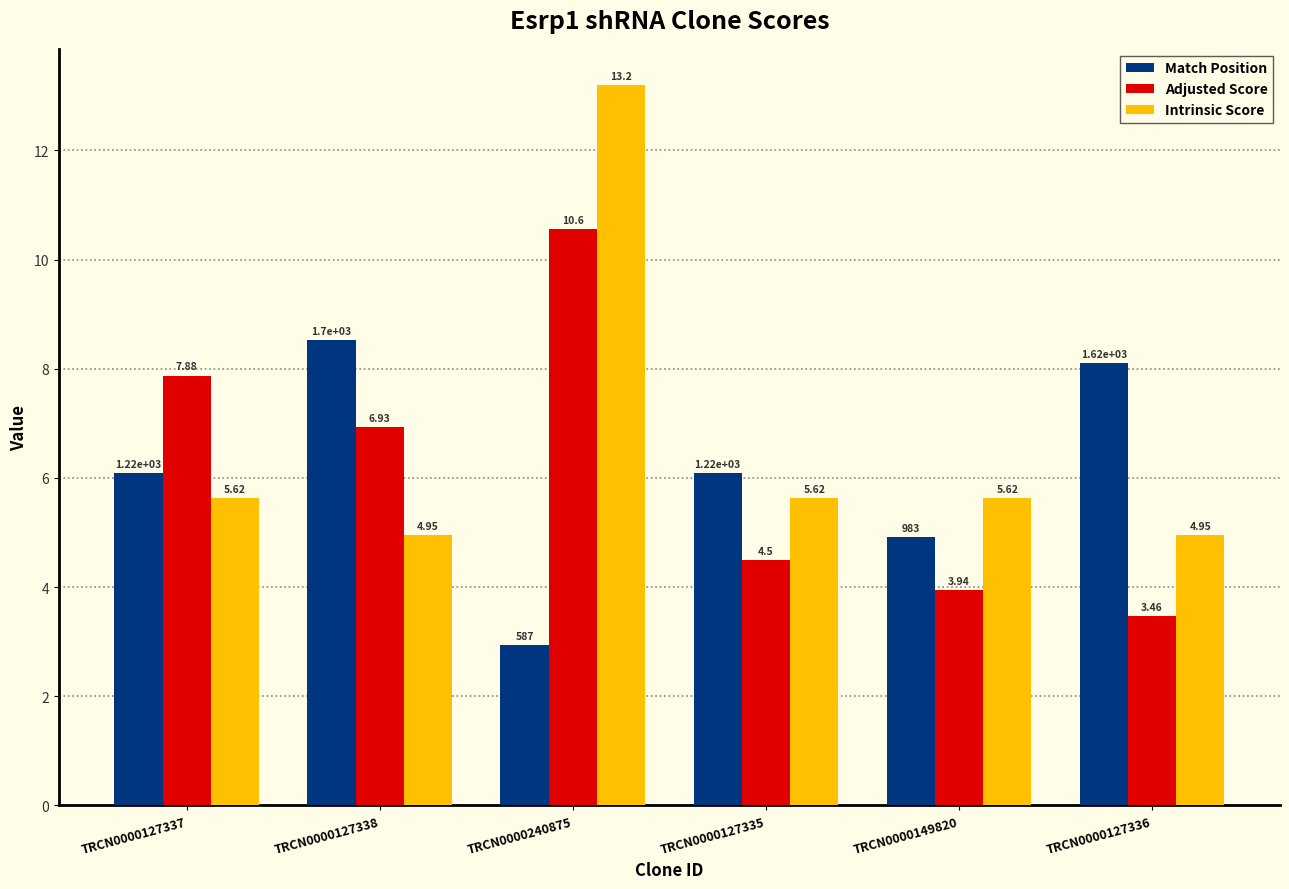

What is the highest value of the Adjusted Score series?

10.6